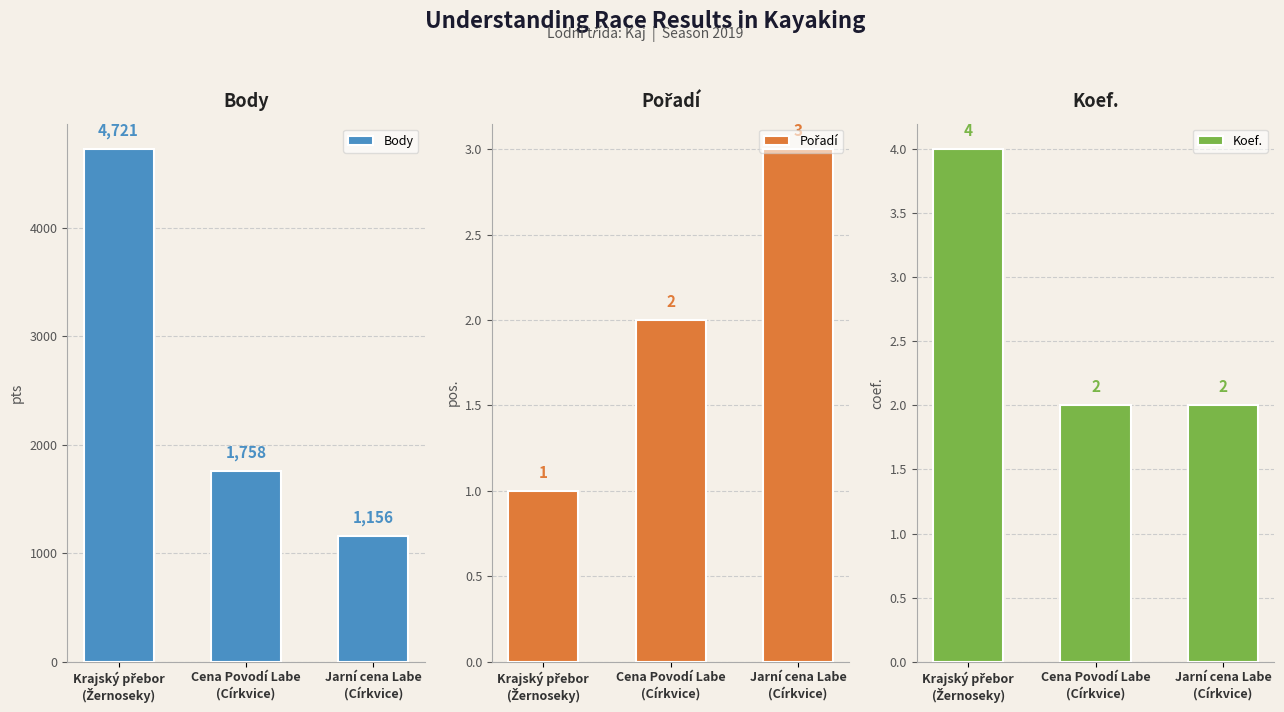

Does the chart contain stacked bars?

No